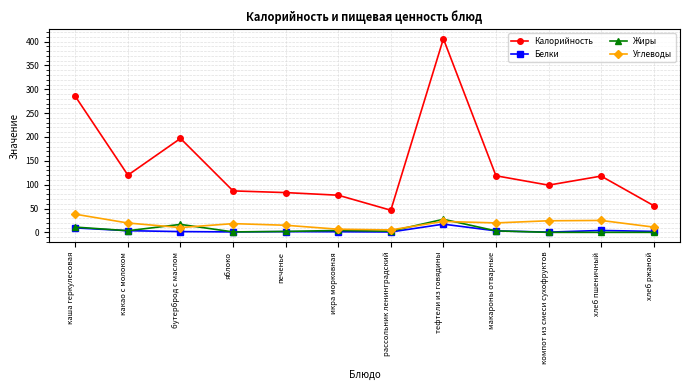

At which category does Калорийность reach its first local peak?

бутерброд с маслом